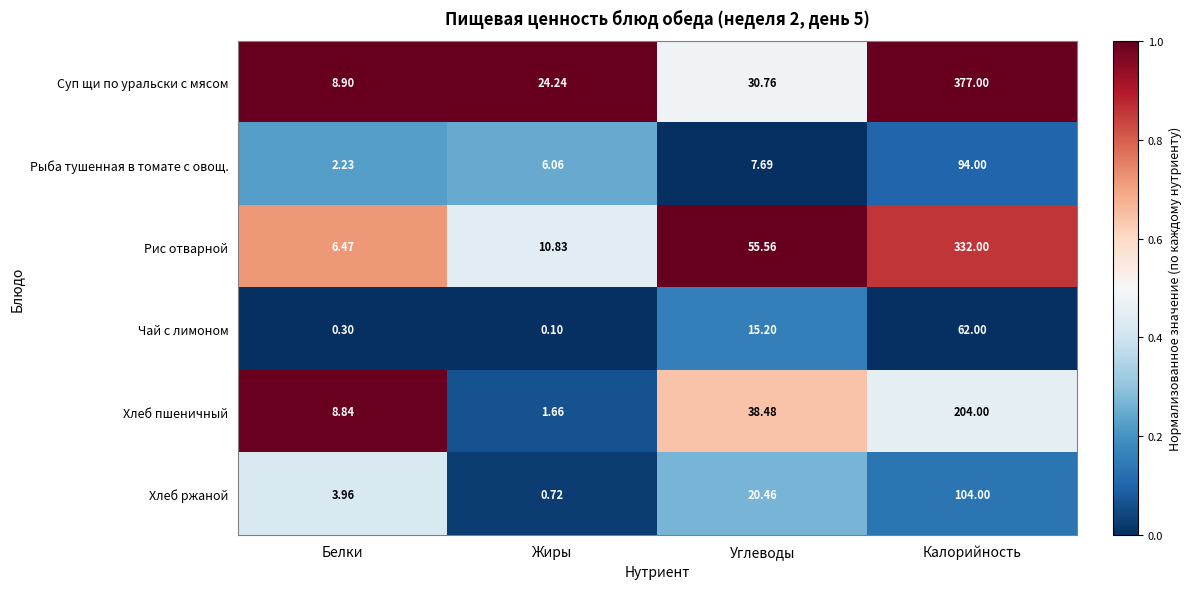

At which label does Рыба тушенная в томате с овощ. first exceed 7?

Углеводы